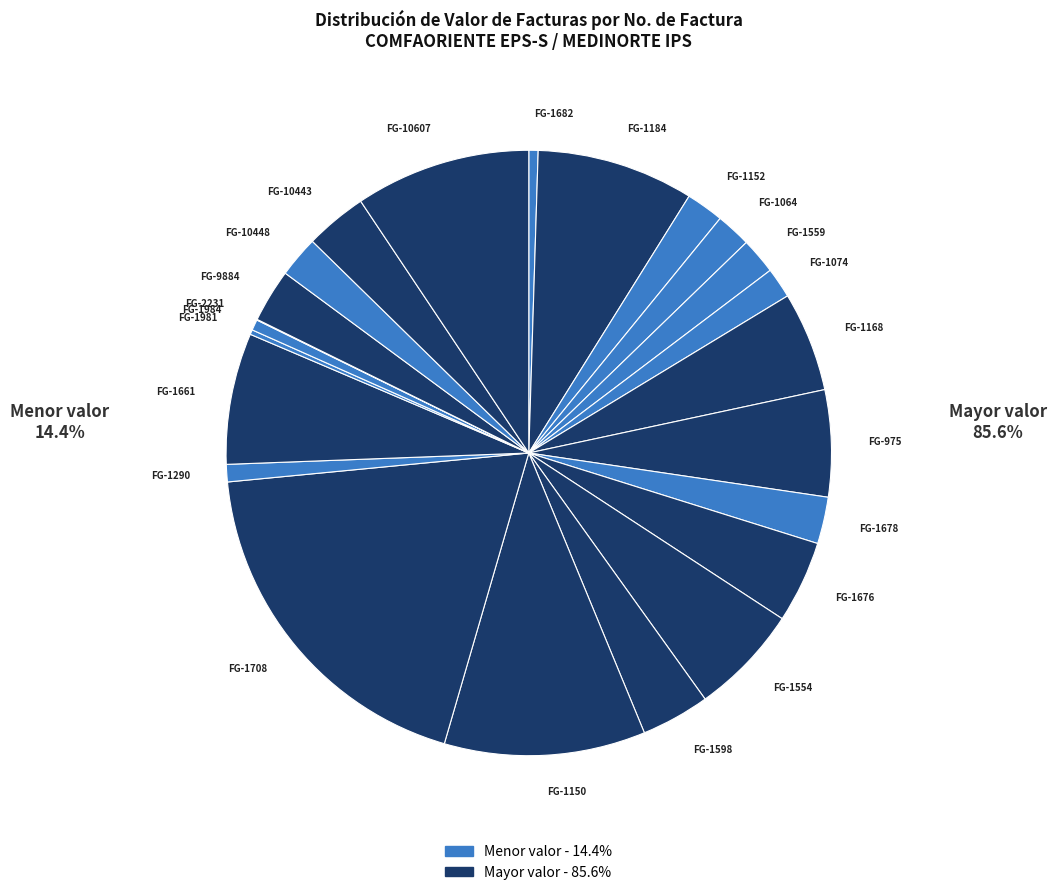

What is the ratio of the value at FG-1708 to the value at FG-1559?

9.8